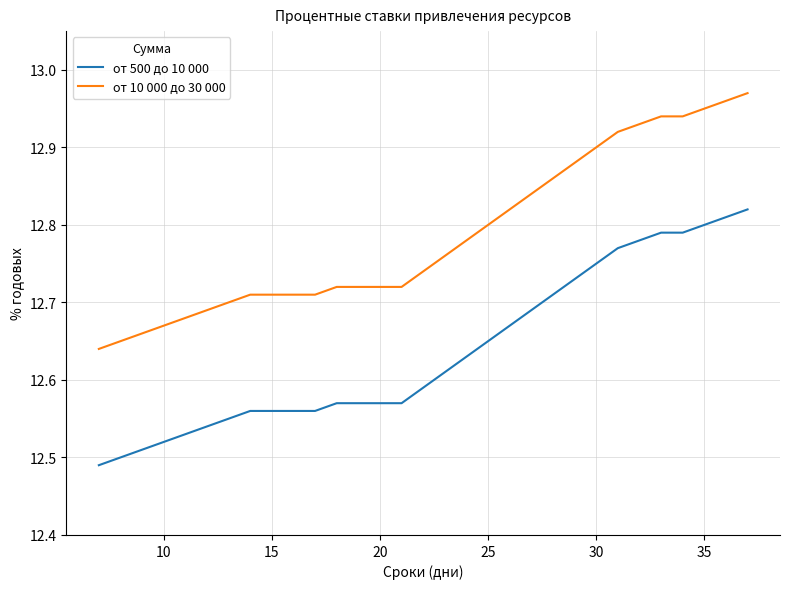

What is the difference between the maximum and minimum values in the от 10 000 до 30 000 series?

0.3